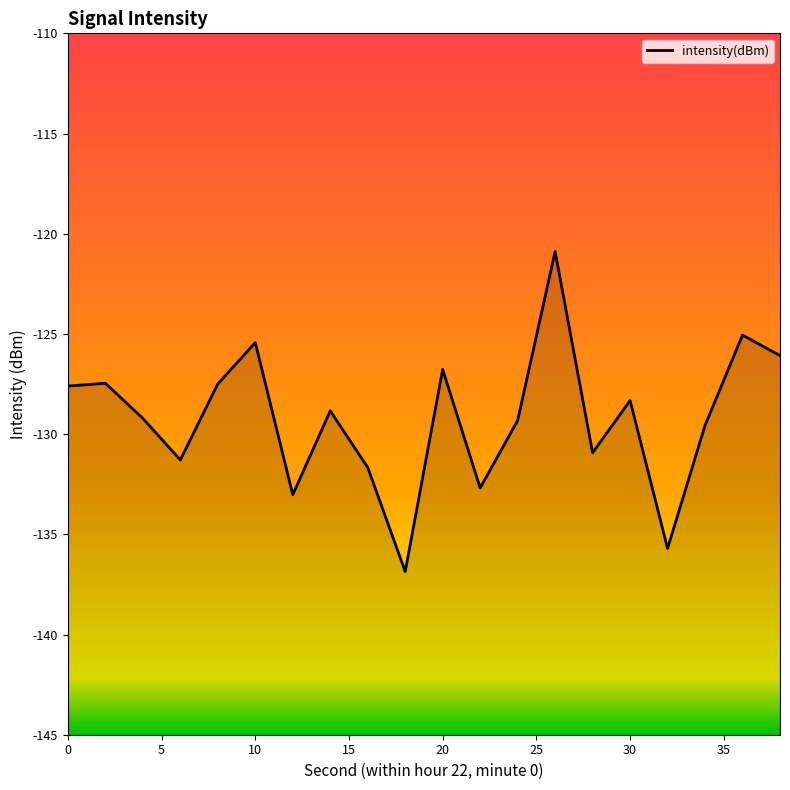

How many interior local peaks (higher than both neighbors) does the data have?

7